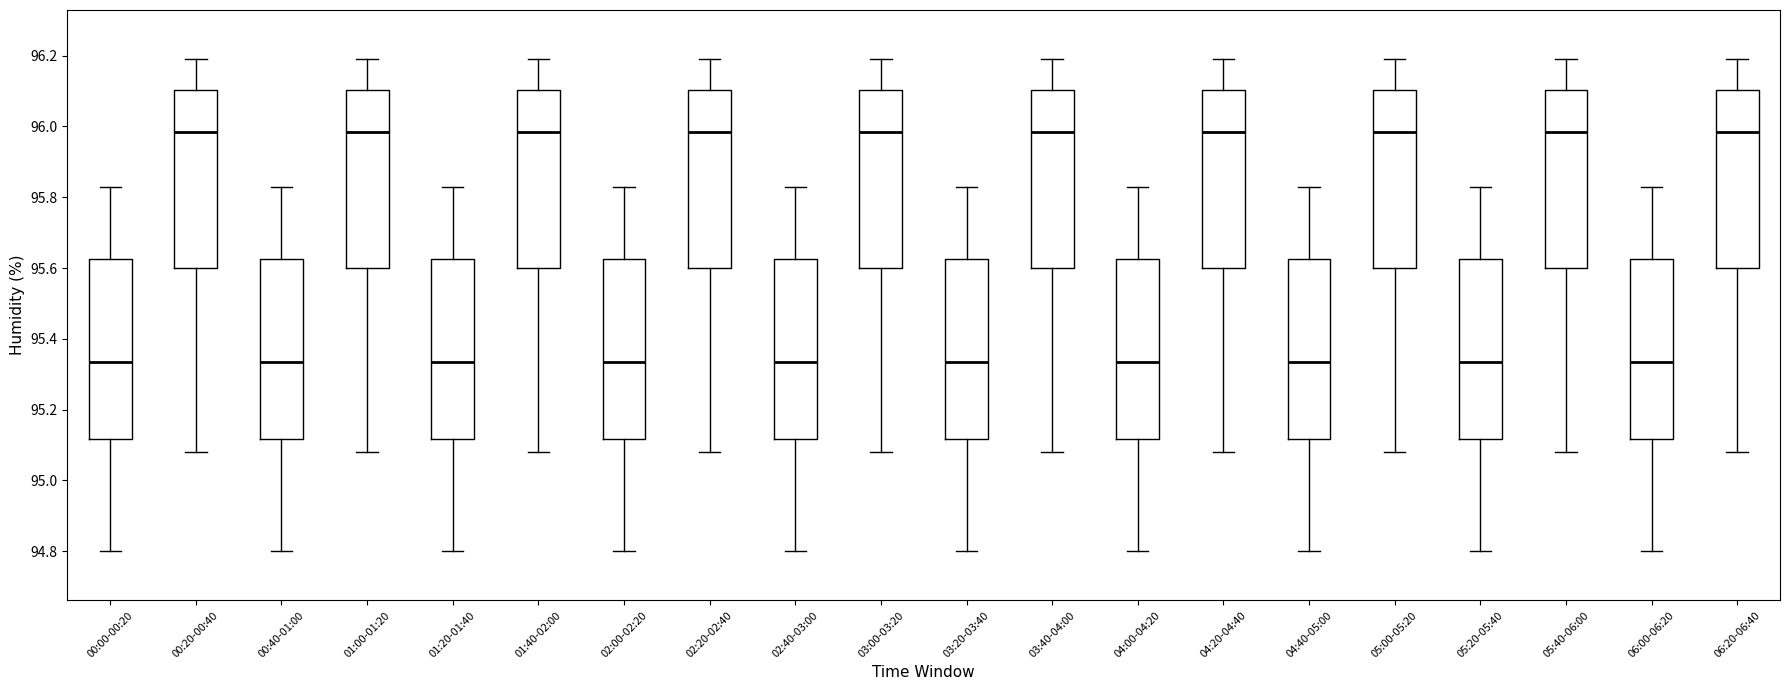

Where is the lower edge of the box for 05:00-05:20 on the y-axis? The values are not printed on the chart, so give them approximately, as read against the axis.

95.60